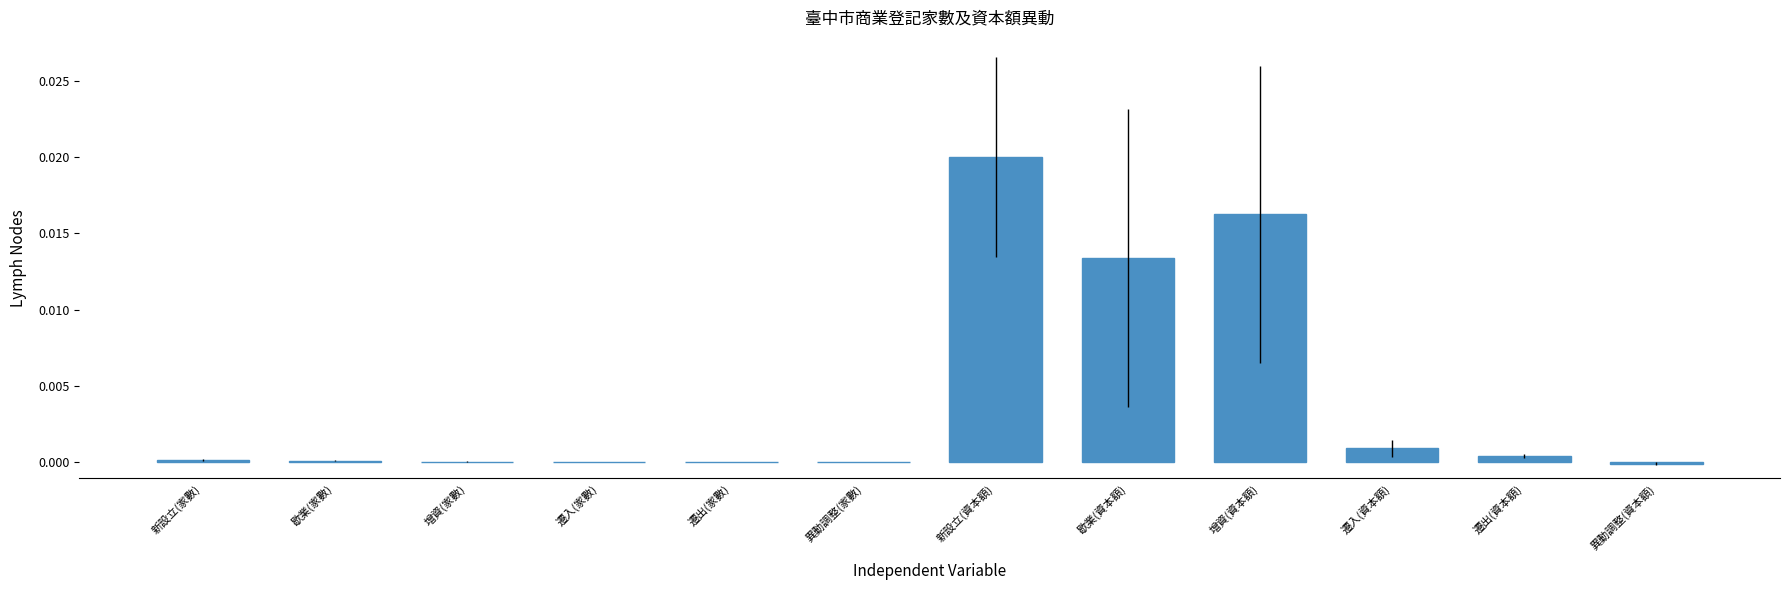

Is it true that the value at 遷出(資本額) is 0.0?

True